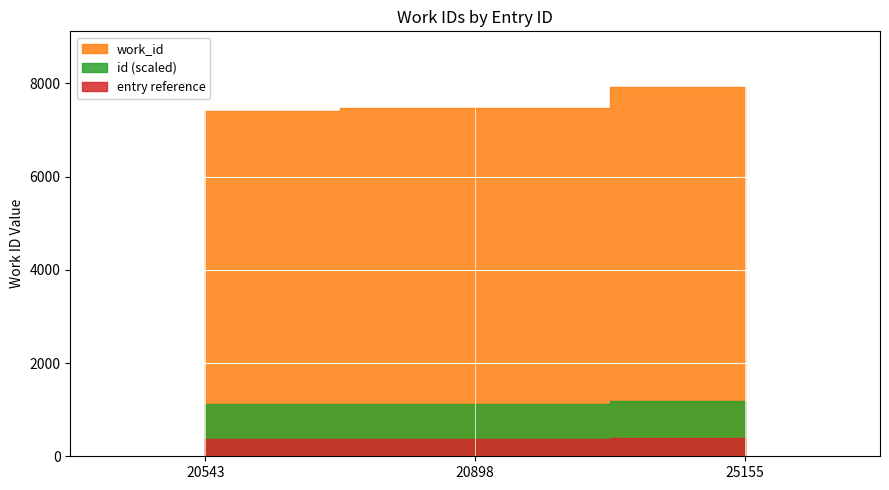

What is the change in value from 20543 to 20898?

+60